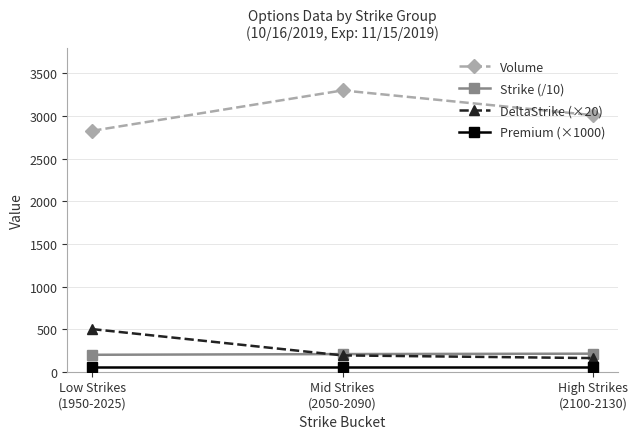

What is the total value across all series at Mid Strikes
(2050-2090)?

3750.0